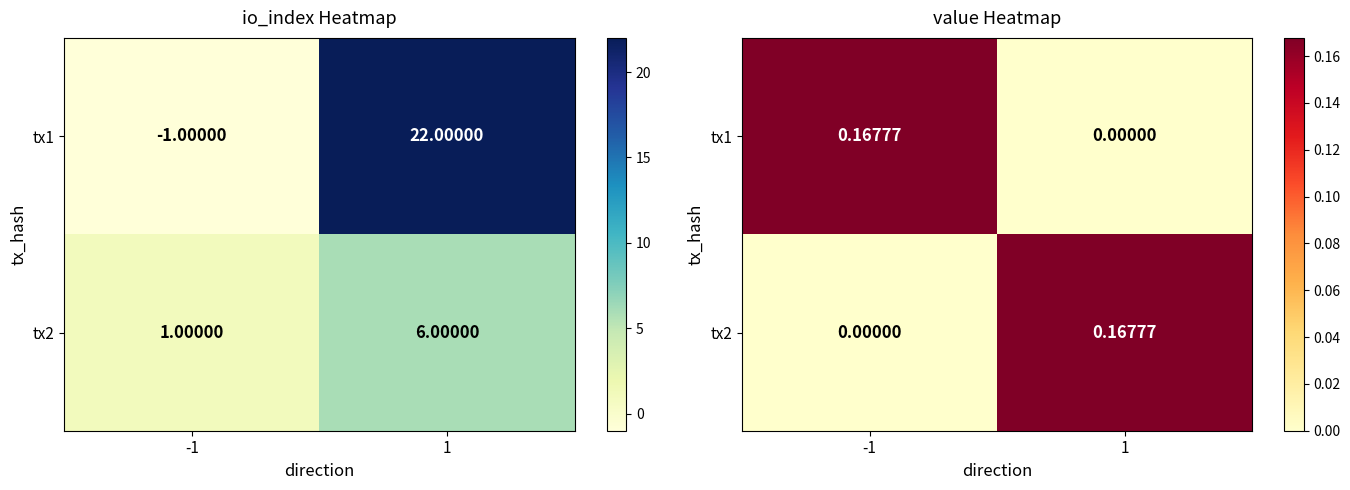

Between -1 and 1, which series saw the biggest shift?

tx1